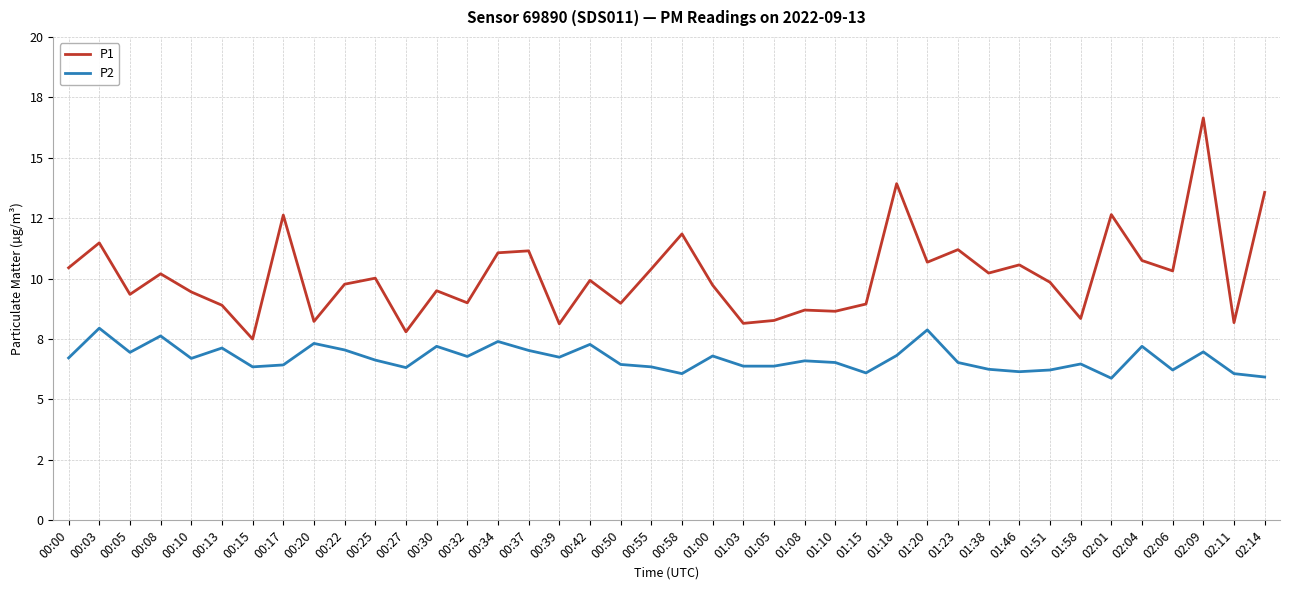

True or false: P1 has more than 2 interior local peaks.

True